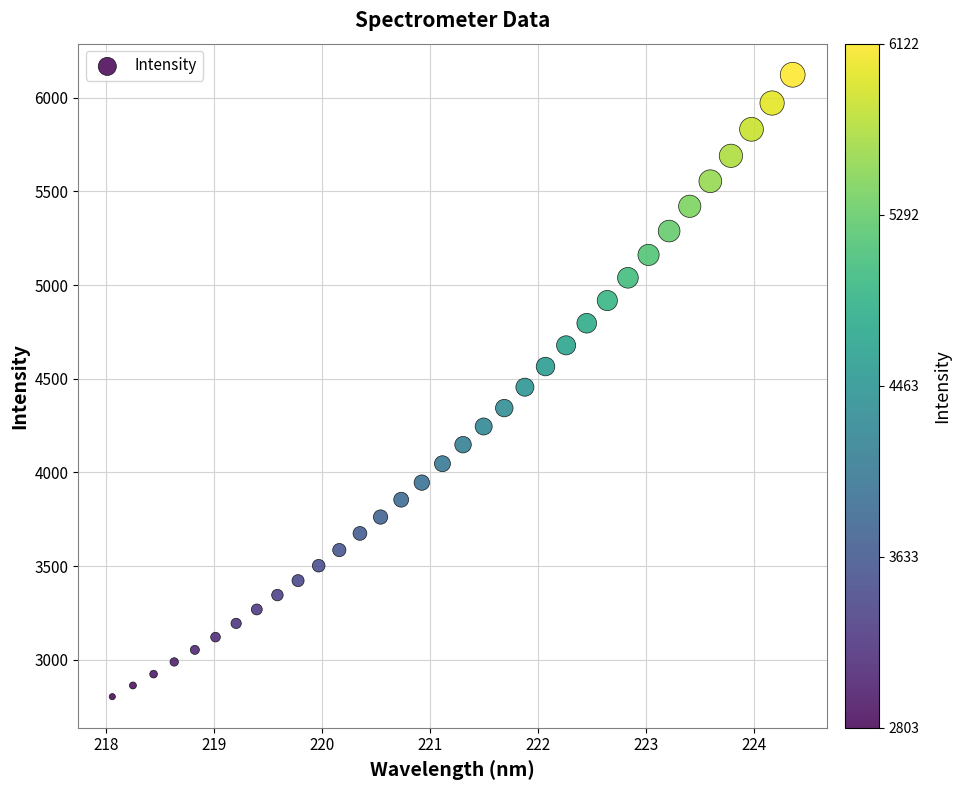

What is the range of X values (max minus min)?

6.3